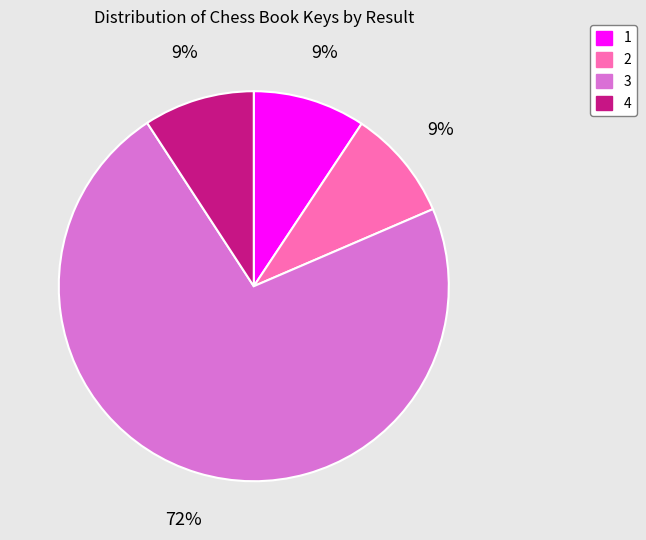

What is the majority slice?

3